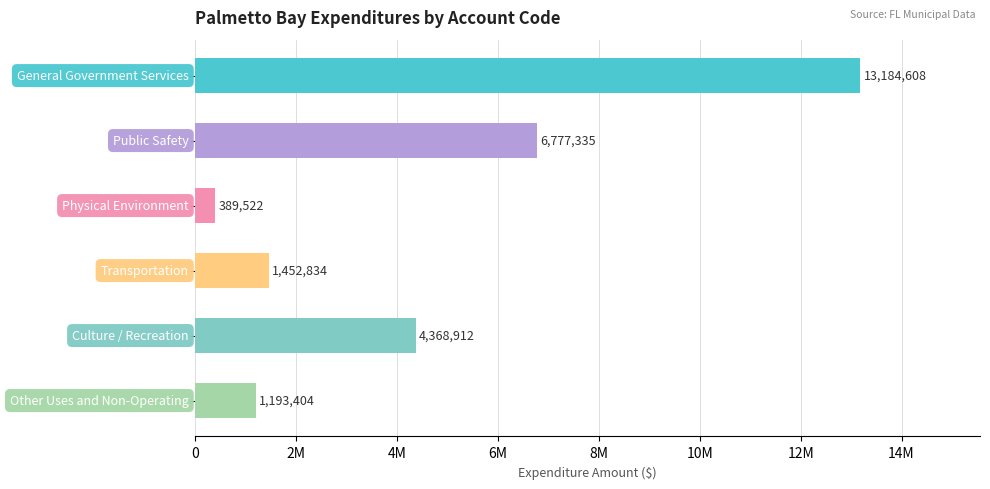

Are the bars horizontal?

Yes